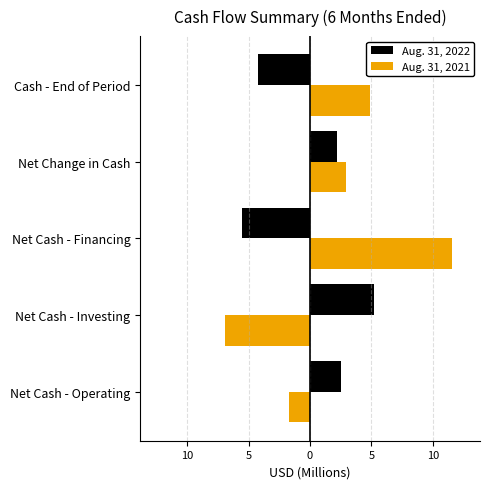

What are all the series names shown in the legend?

Aug. 31, 2022, Aug. 31, 2021